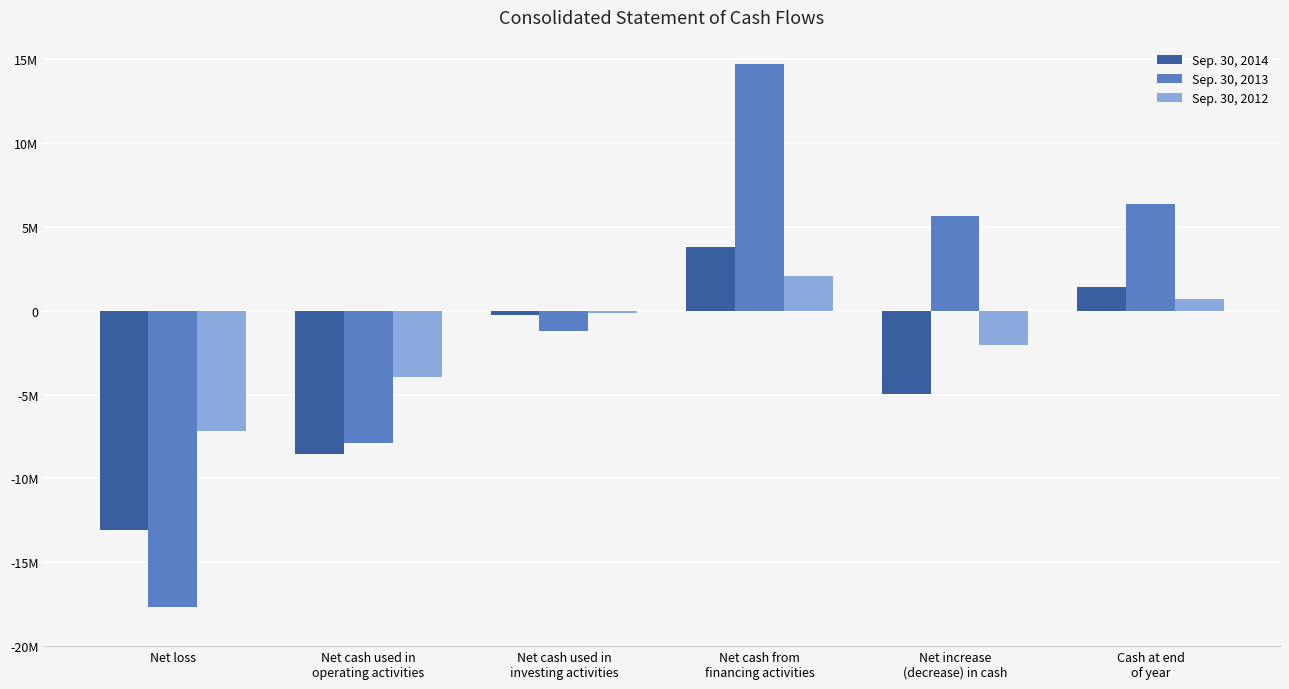

What is the label of the 2nd bar from the left?

Net cash used in
operating activities